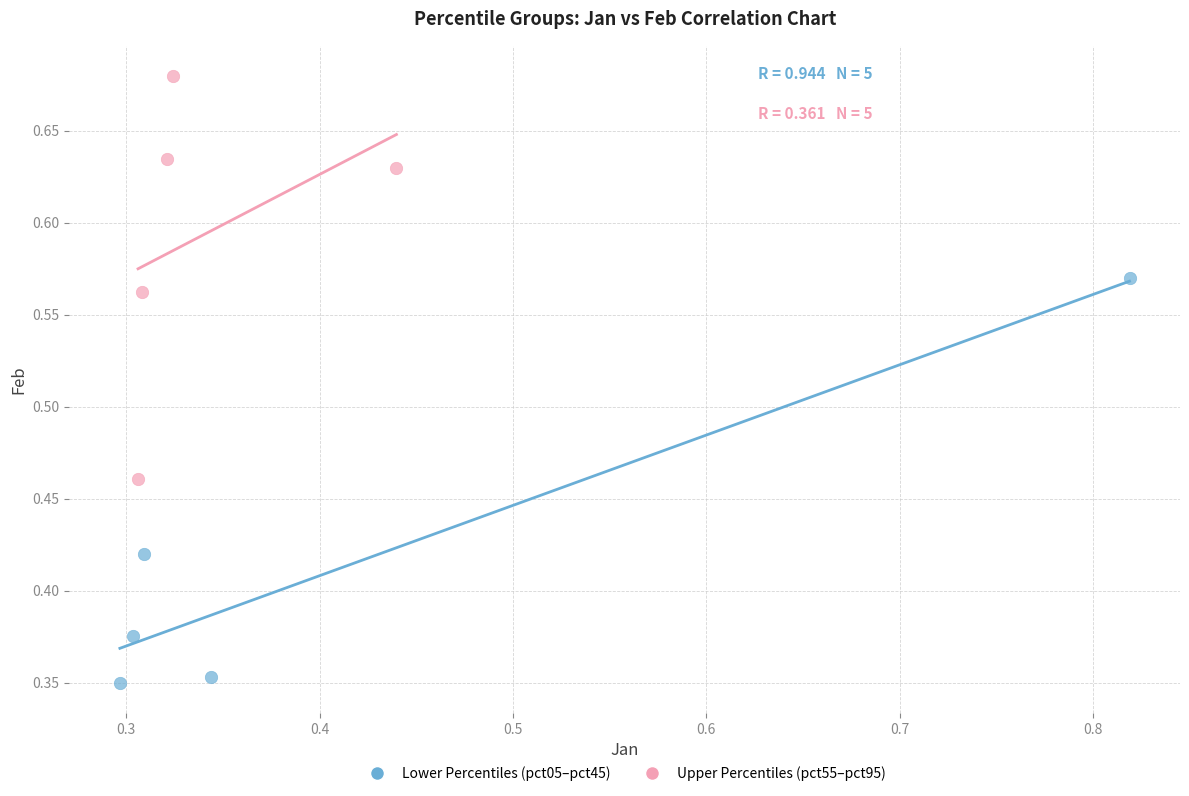

Which series reaches the minimum Y coordinate?

Lower Percentiles (pct05–pct45)